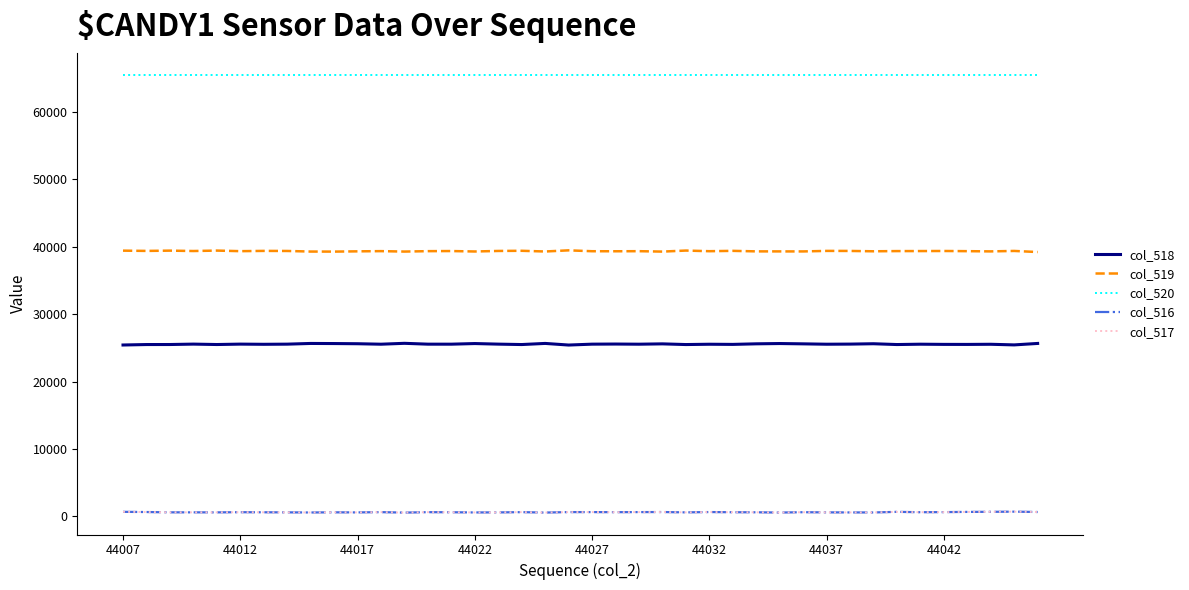

What are all the series names shown in the legend?

col_518, col_519, col_520, col_516, col_517